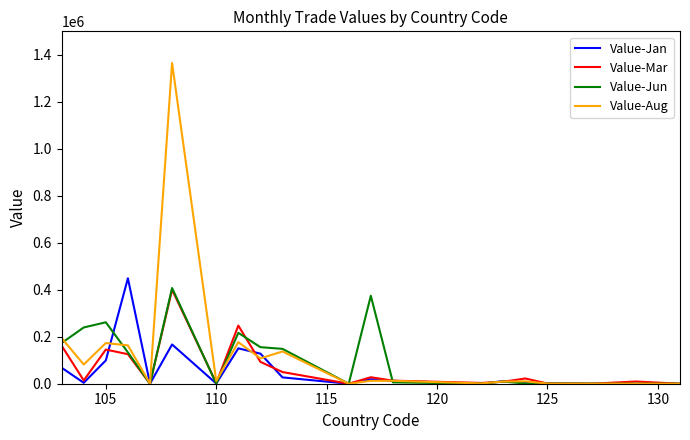

What is the greatest value displayed?

1365364